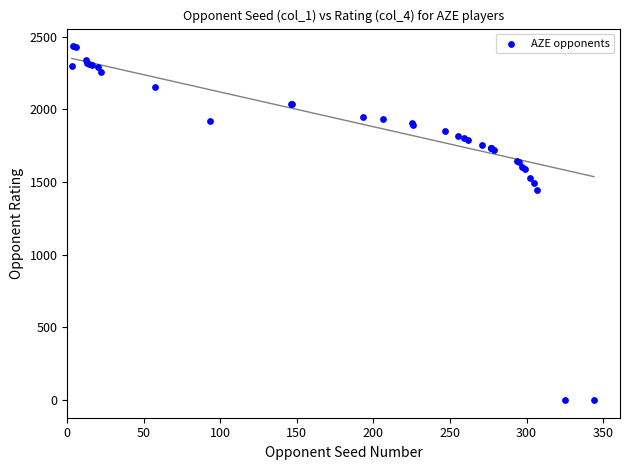

What Y value in the scatter plot is closest to 1216?

1448